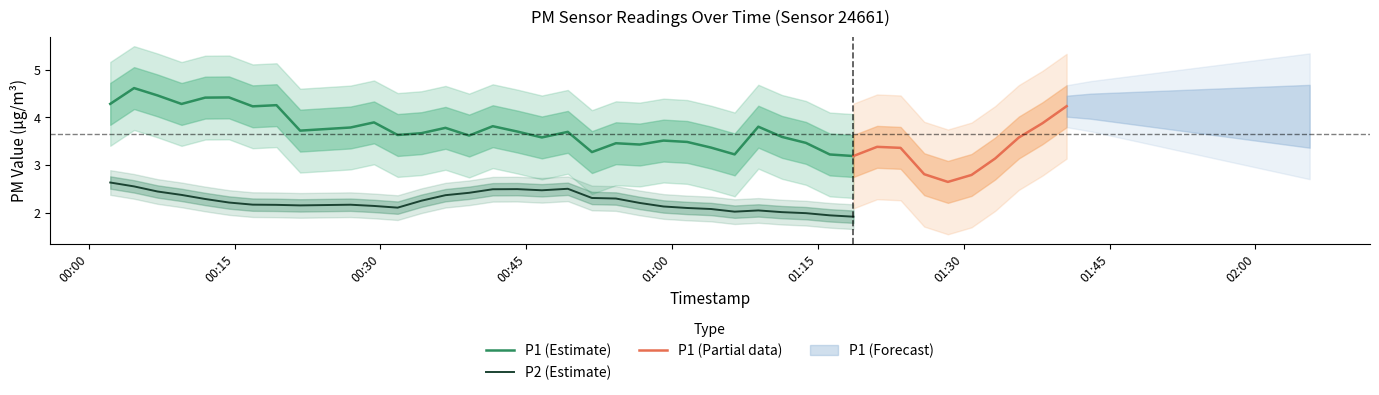

Is it true that P2 equals 0.8 at 31?

False